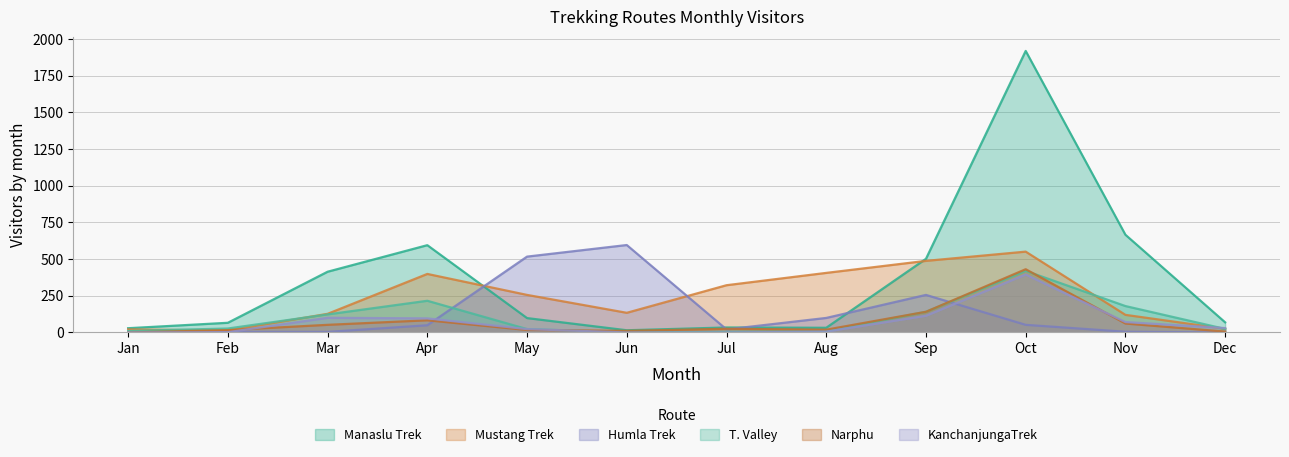

What is the average value of the Narphu series?

72